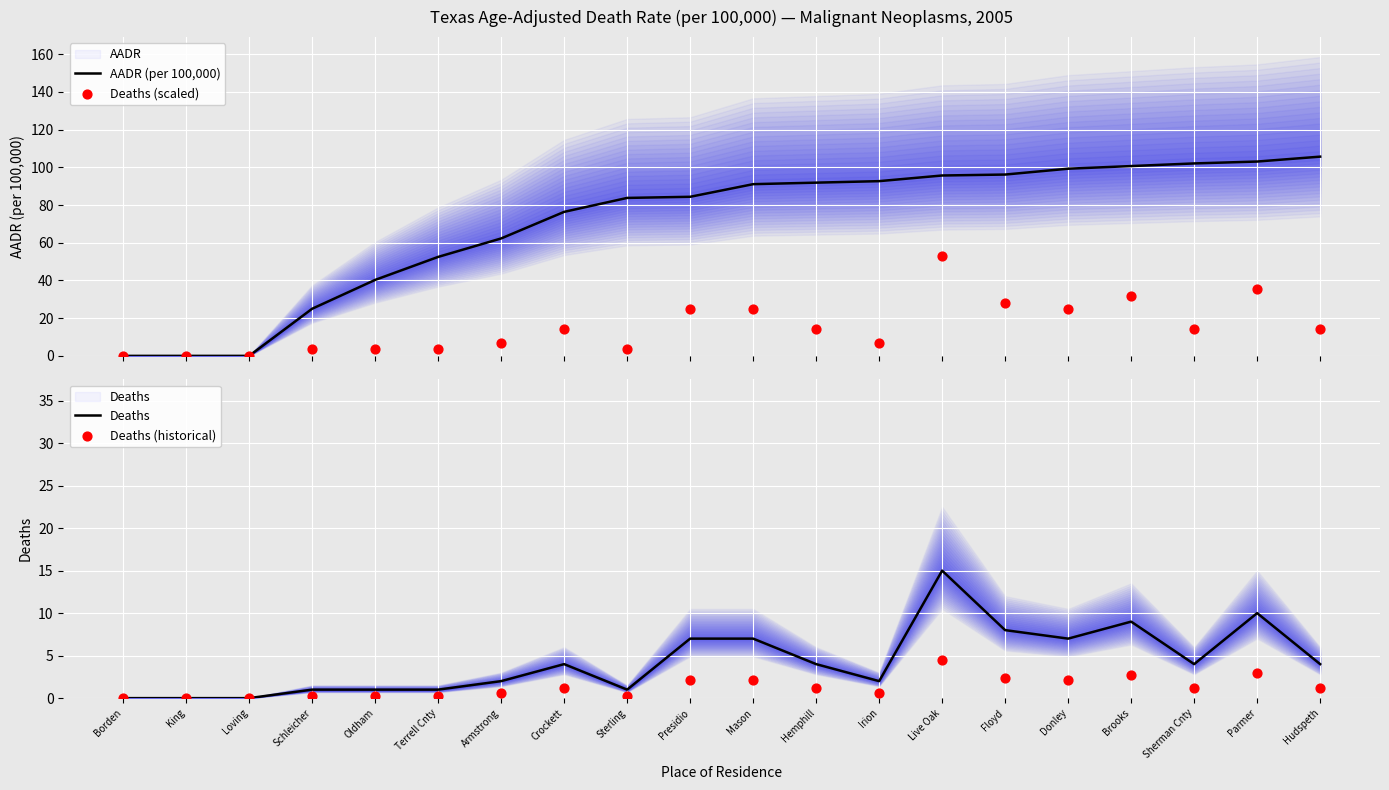

At how many categories does at least one series exceed 56?

14